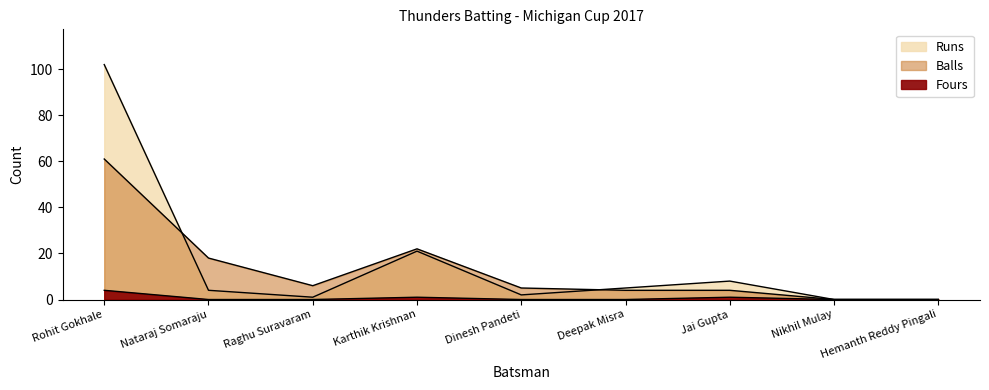

What is the label of the 2nd point from the left?

Nataraj Somaraju